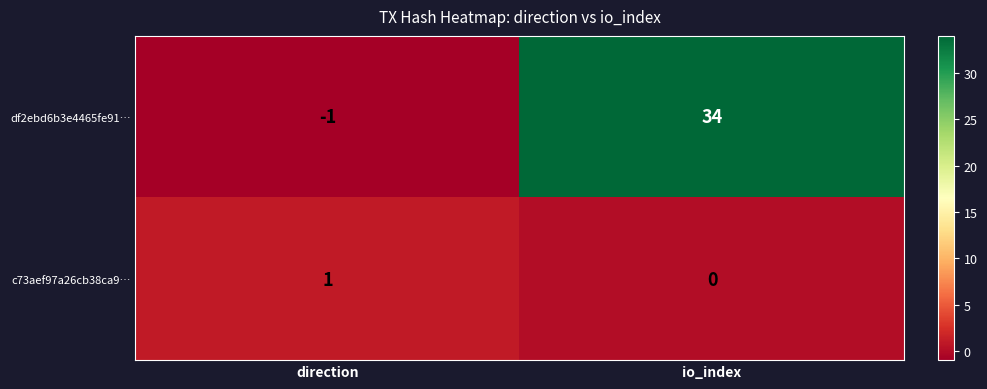

Reading left to right, transcribe all the data shown in this chart.

df2ebd6b3e4465fe91…: direction=-1	io_index=34
c73aef97a26cb38ca9…: direction=1	io_index=0